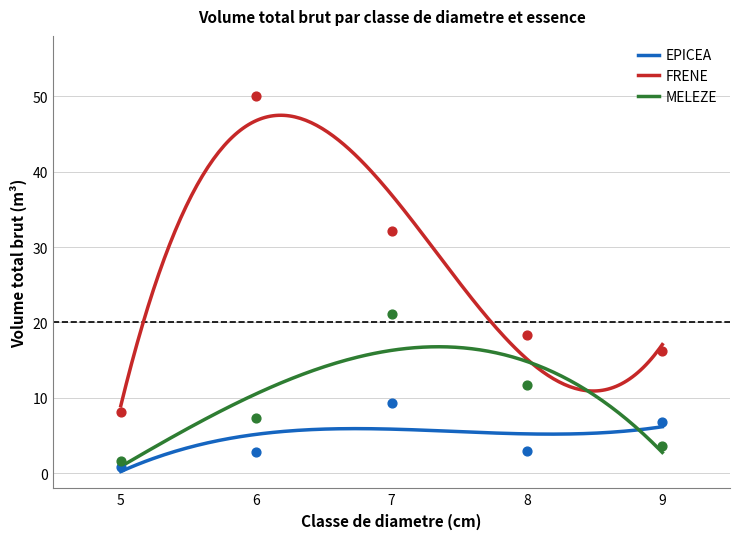

True or false: EPICEA and FRENE cross at least once.

False